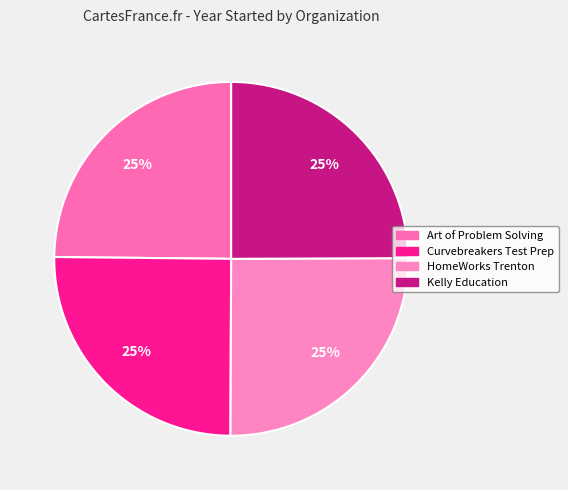

The Art of Problem Solving slice represents 25% of the pie. True or false?

True